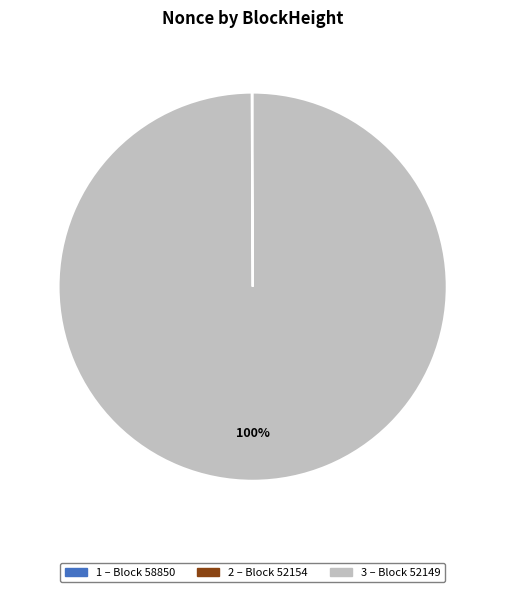

Does any single category account for the majority?

Yes